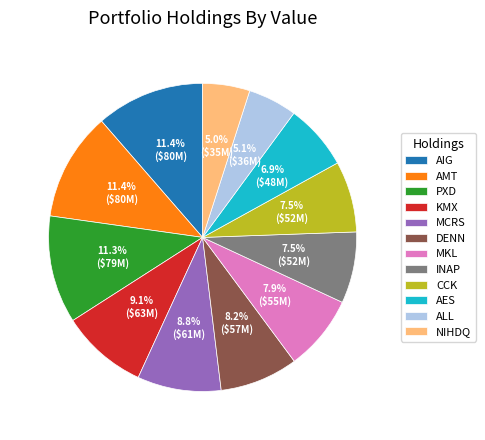

Is it true that PXD is 21% of the pie?

False